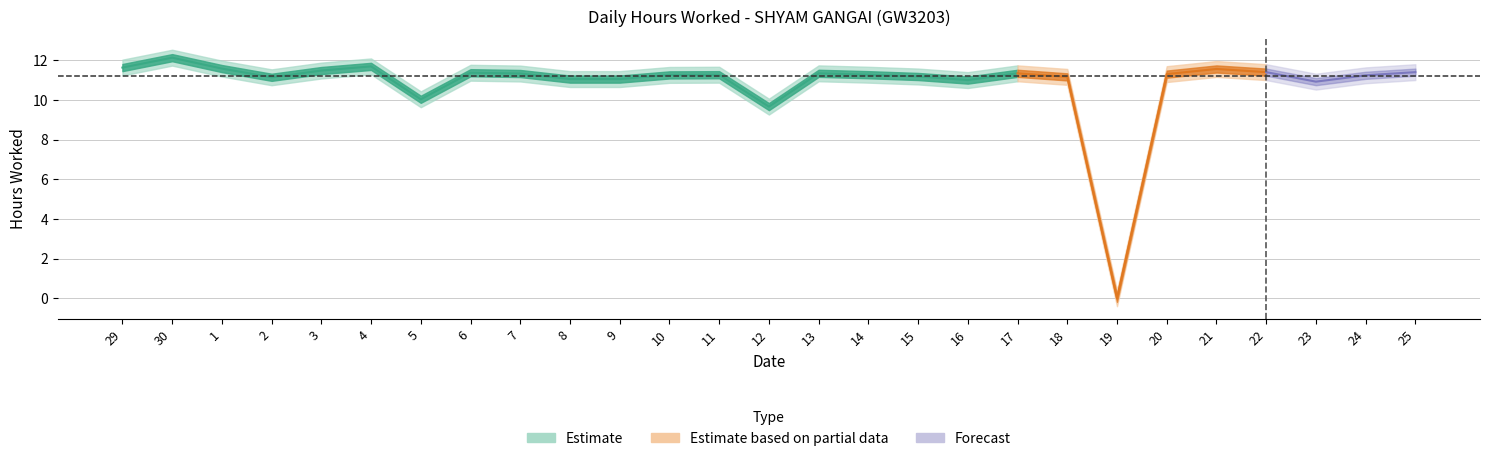

List the labels in order of value, largest first.

30, 4, 29, 1, 21, 3, 22, 25, 6, 13, 17, 7, 20, 11, 14, 10, 24, 15, 18, 2, 8, 9, 16, 23, 5, 12, 19